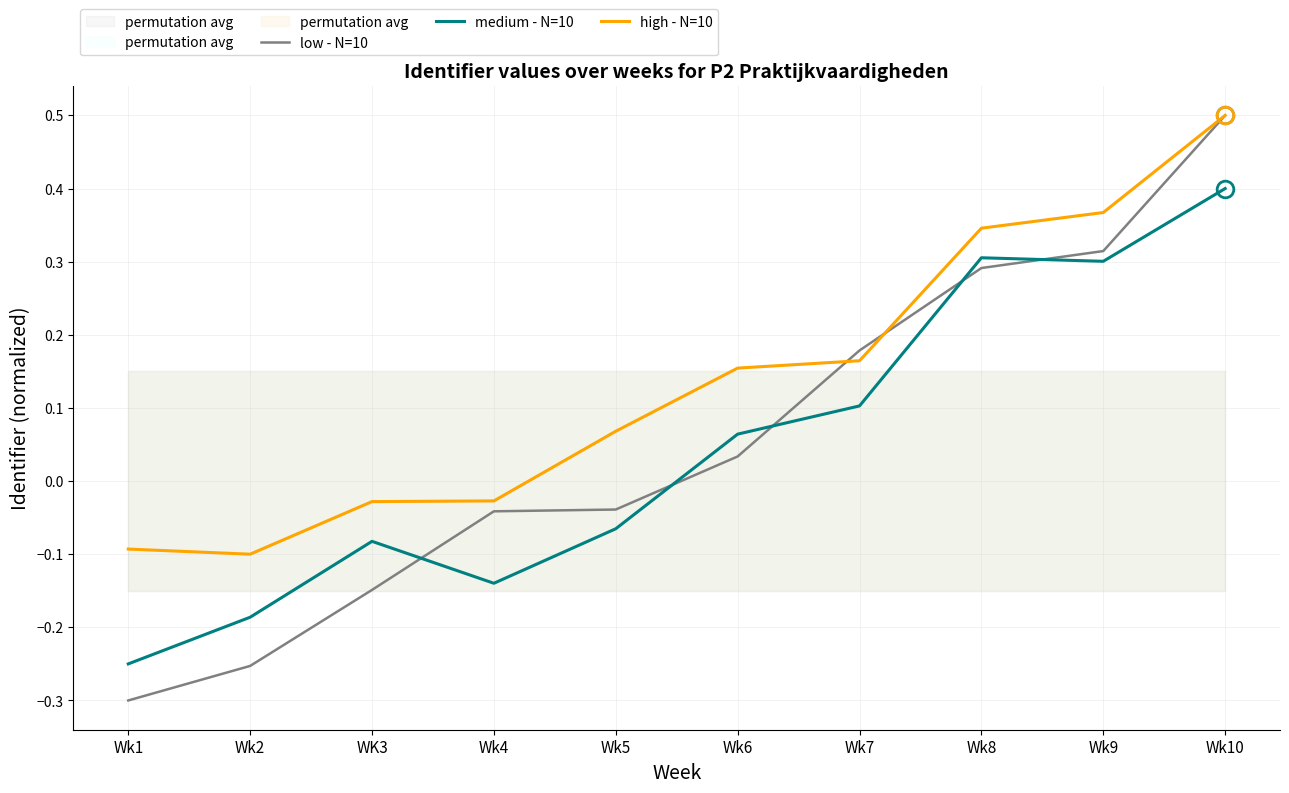

Where is the first local maximum for medium - N=10?

WK3